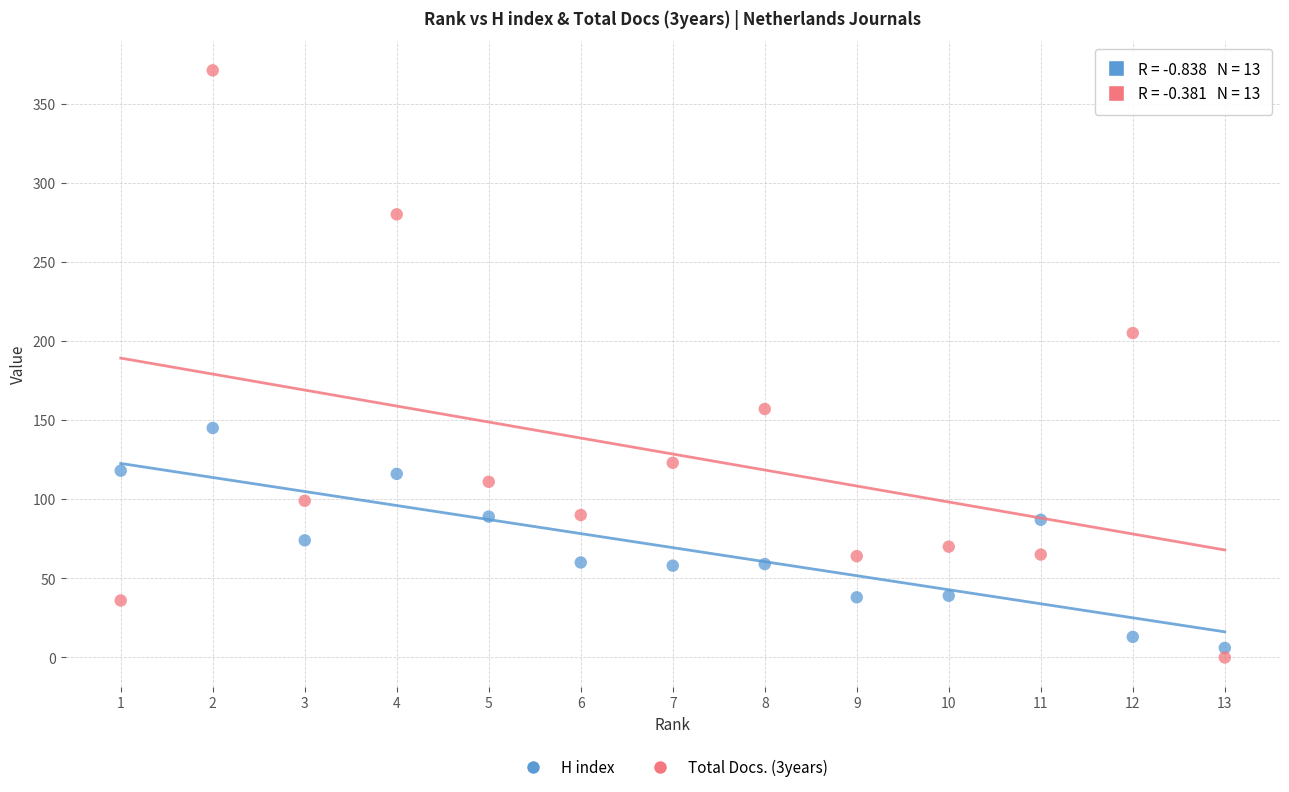

Which series contains the highest Y value?

Total Docs. (3years)